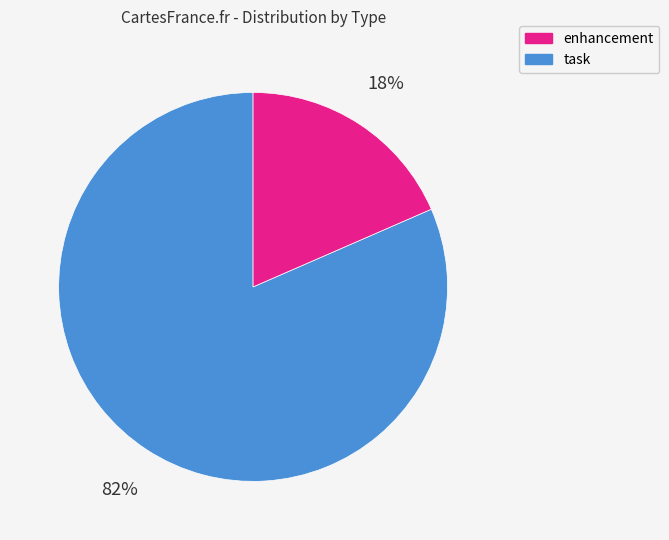

Does any single category account for the majority?

Yes